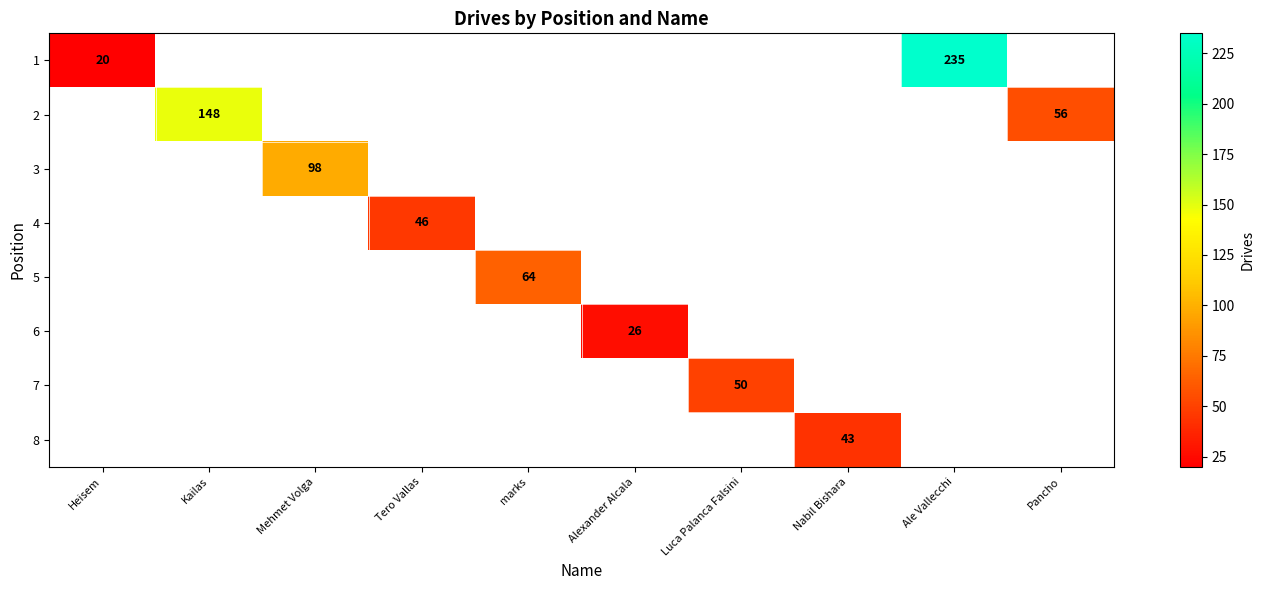

At how many categories does at least one series exceed 122?

2